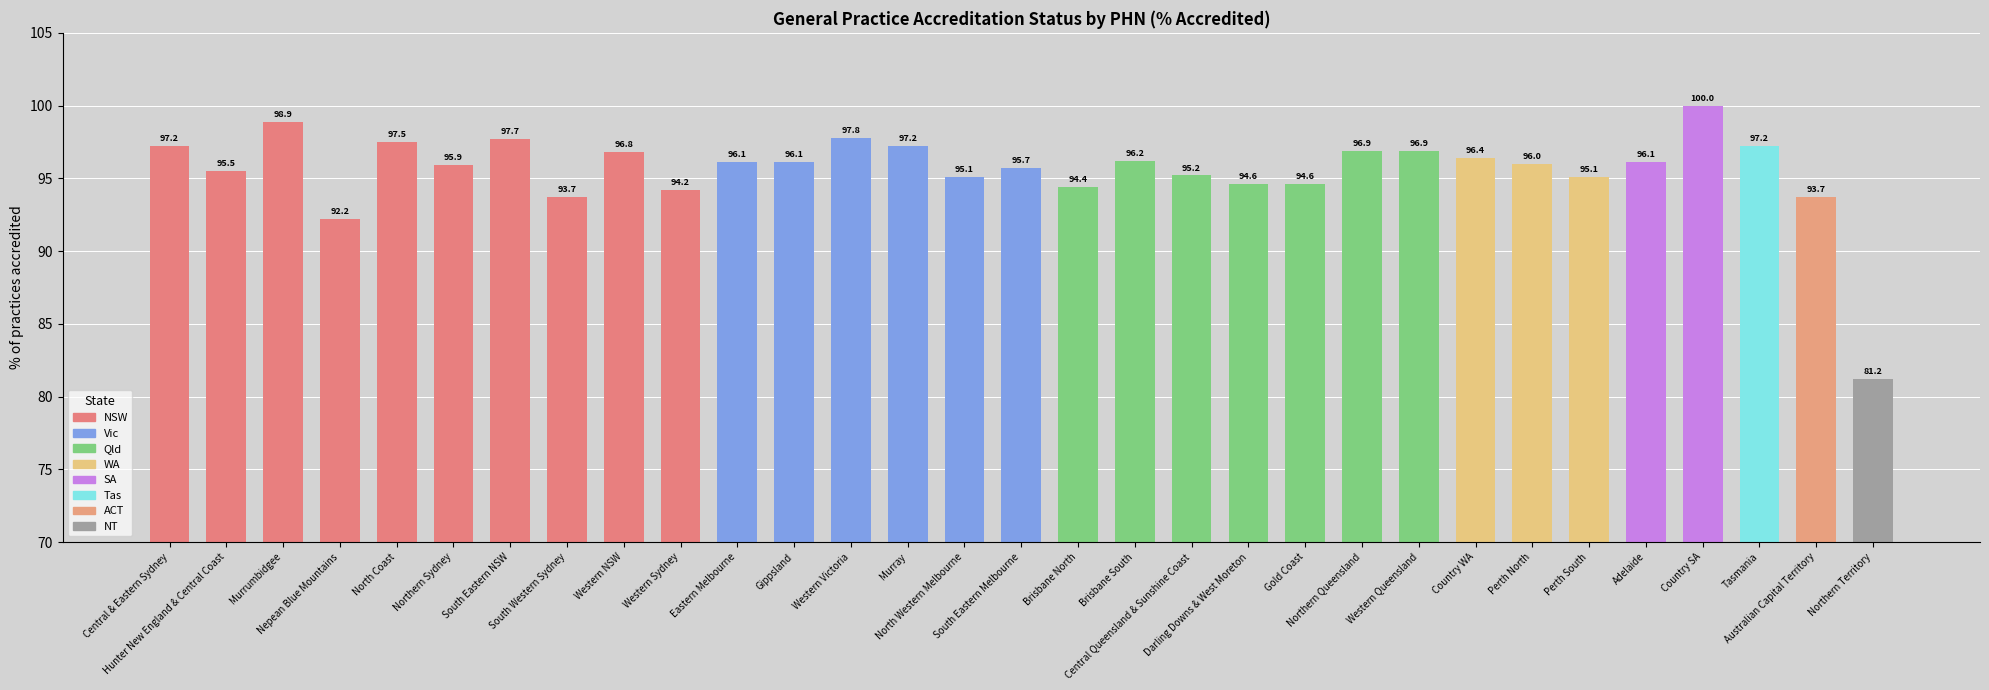

What is the sum of the values at Eastern Melbourne and Western Queensland?

193.0